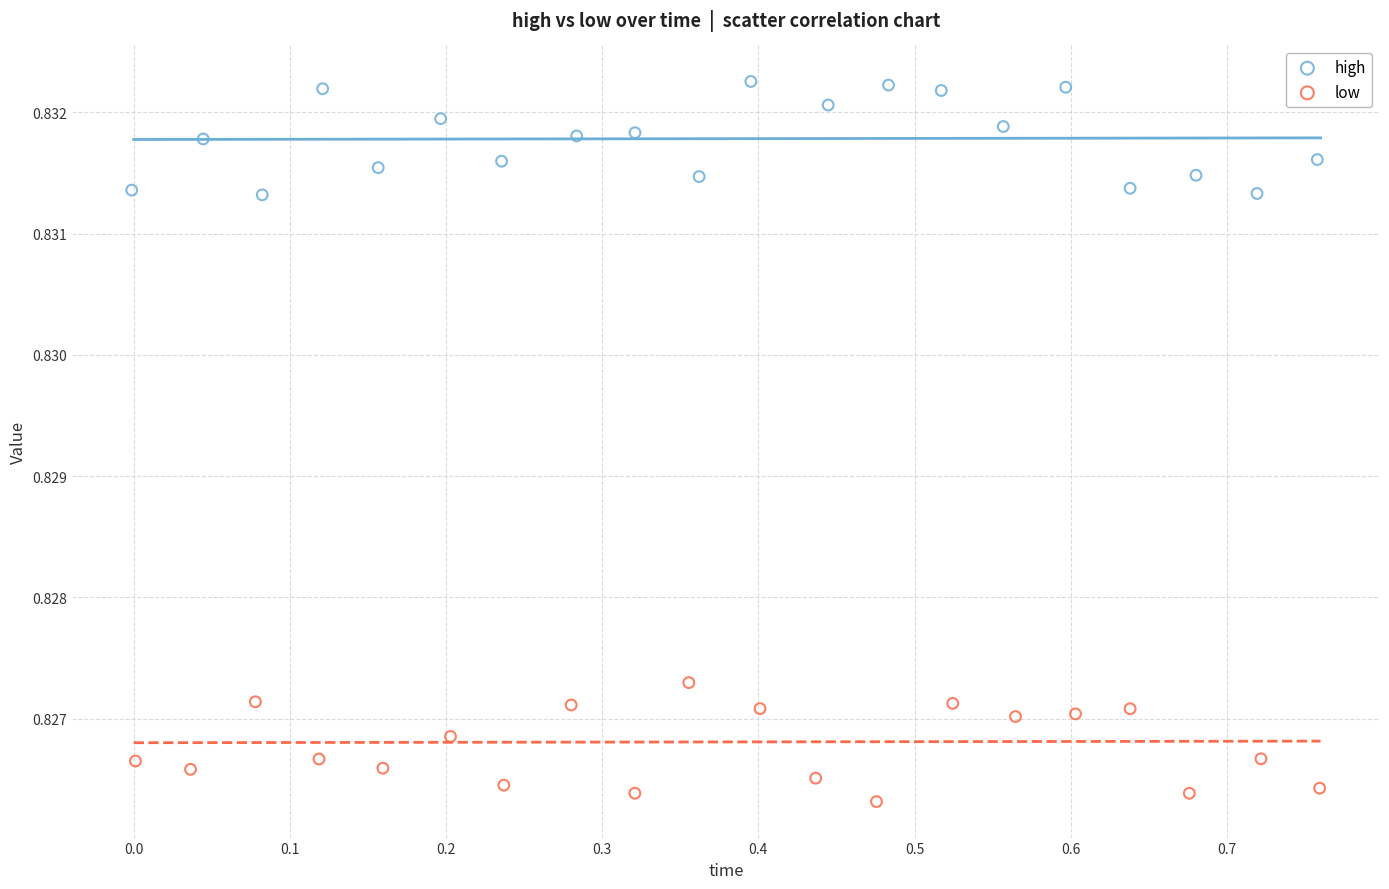

Which series contains the lowest Y value?

low